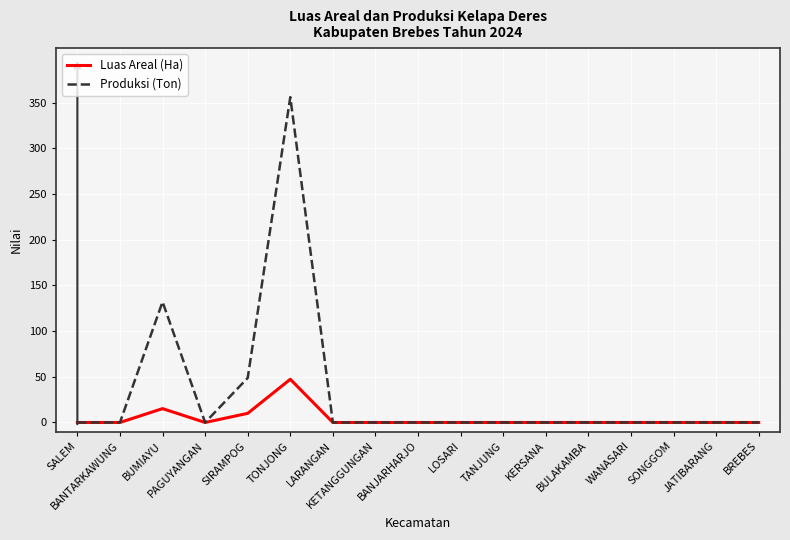

Which series has the widest spread of values?

Produksi (Ton)